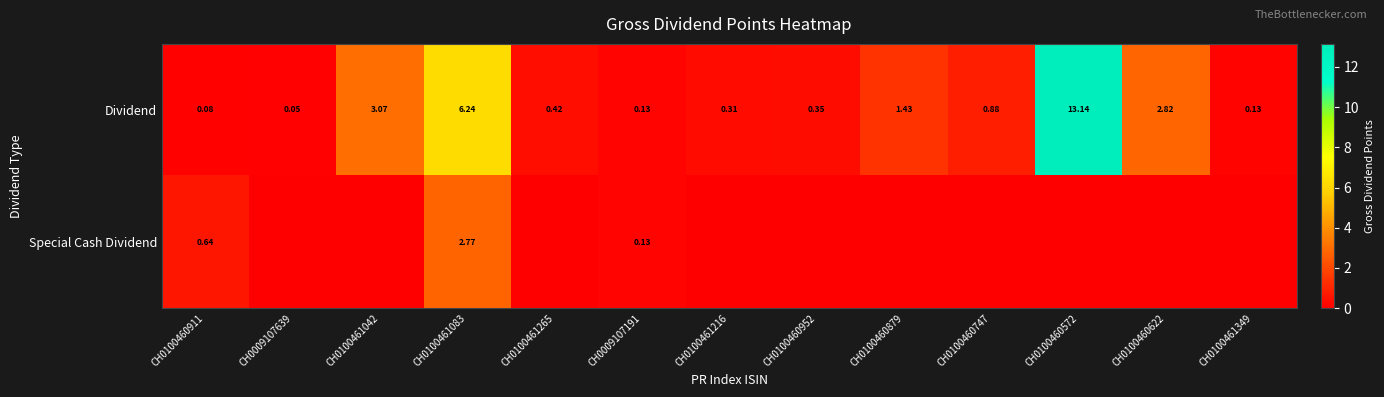

Rank the series at CH0100461083 from lowest to highest value.

Special Cash Dividend, Dividend